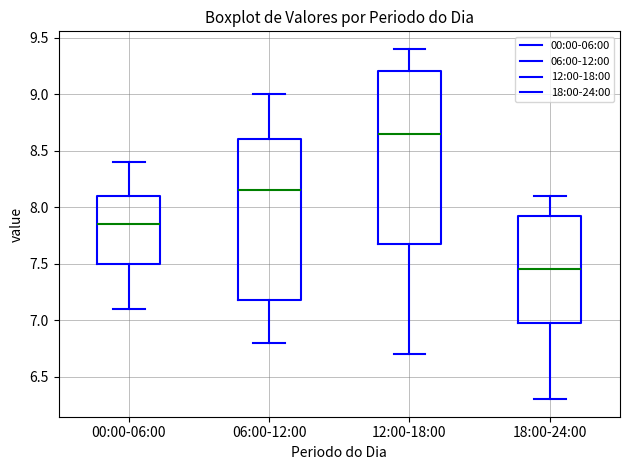

Reading left to right, read every box against the y-axis: the position of its median line, the range the box covers, and the ends of its whiskers. The values are not printed on the chart, so give them approximately, as read against the axis.

00:00-06:00: median 7.85, box 7.50 to 8.10, whiskers 7.10 to 8.40
06:00-12:00: median 8.15, box 7.20 to 8.60, whiskers 6.80 to 9.00
12:00-18:00: median 8.65, box 7.70 to 9.20, whiskers 6.70 to 9.40
18:00-24:00: median 7.45, box 7.00 to 7.95, whiskers 6.30 to 8.10